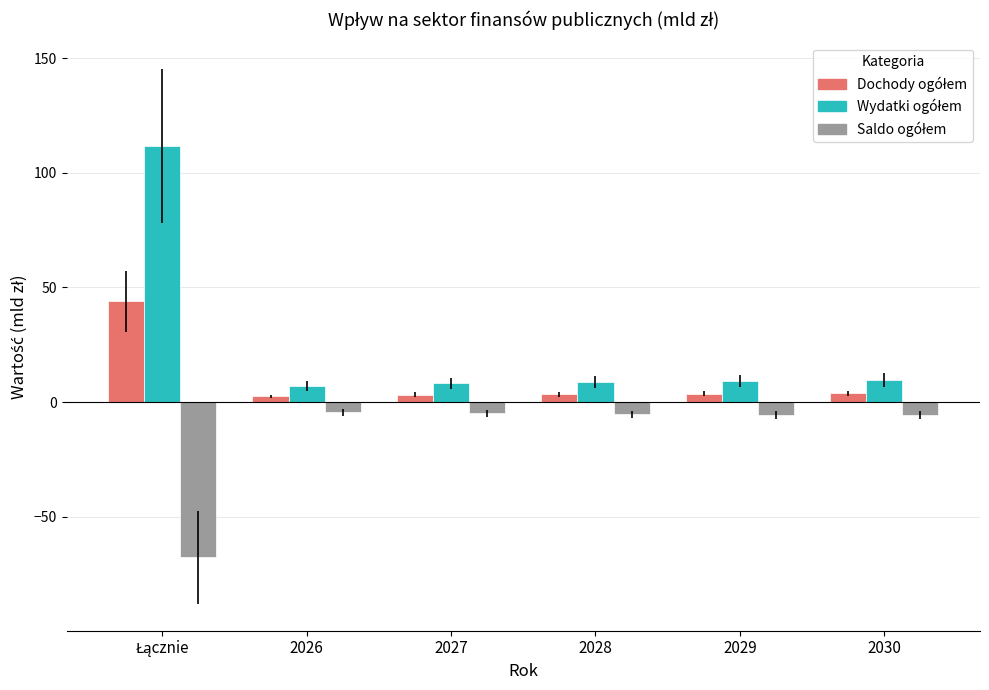

What is the smallest value displayed?

-67.8